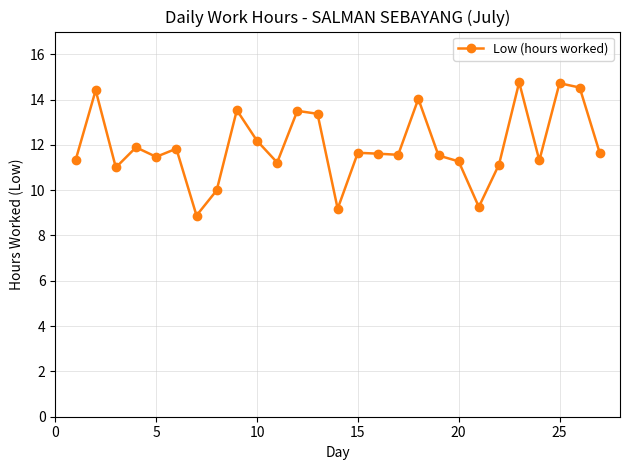

What is the sum of all values?

322.8